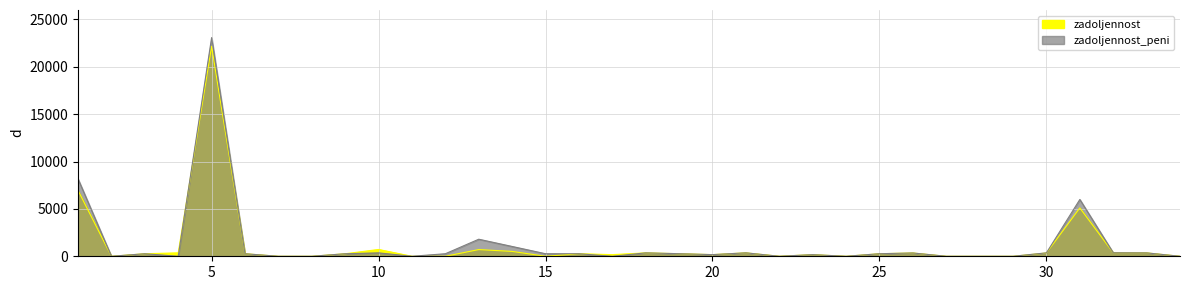

Between 23 and 11, which is larger?

23